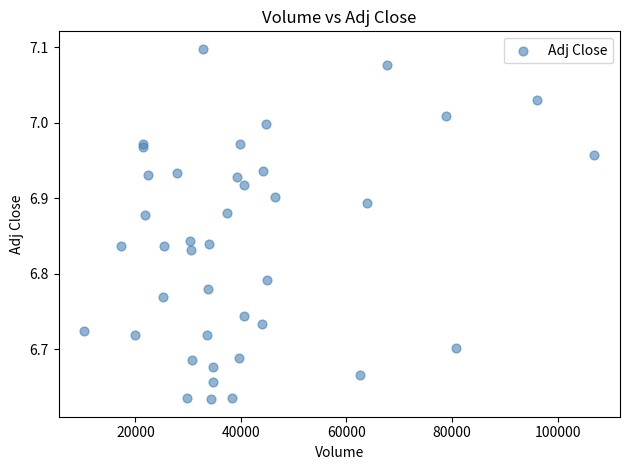

What is the range of Y values (max minus min)?

0.5